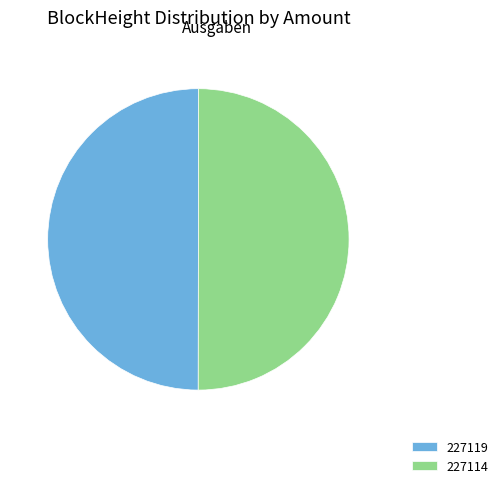

Approximately how many times larger is the value at 227114 compared to 227119?

1.0